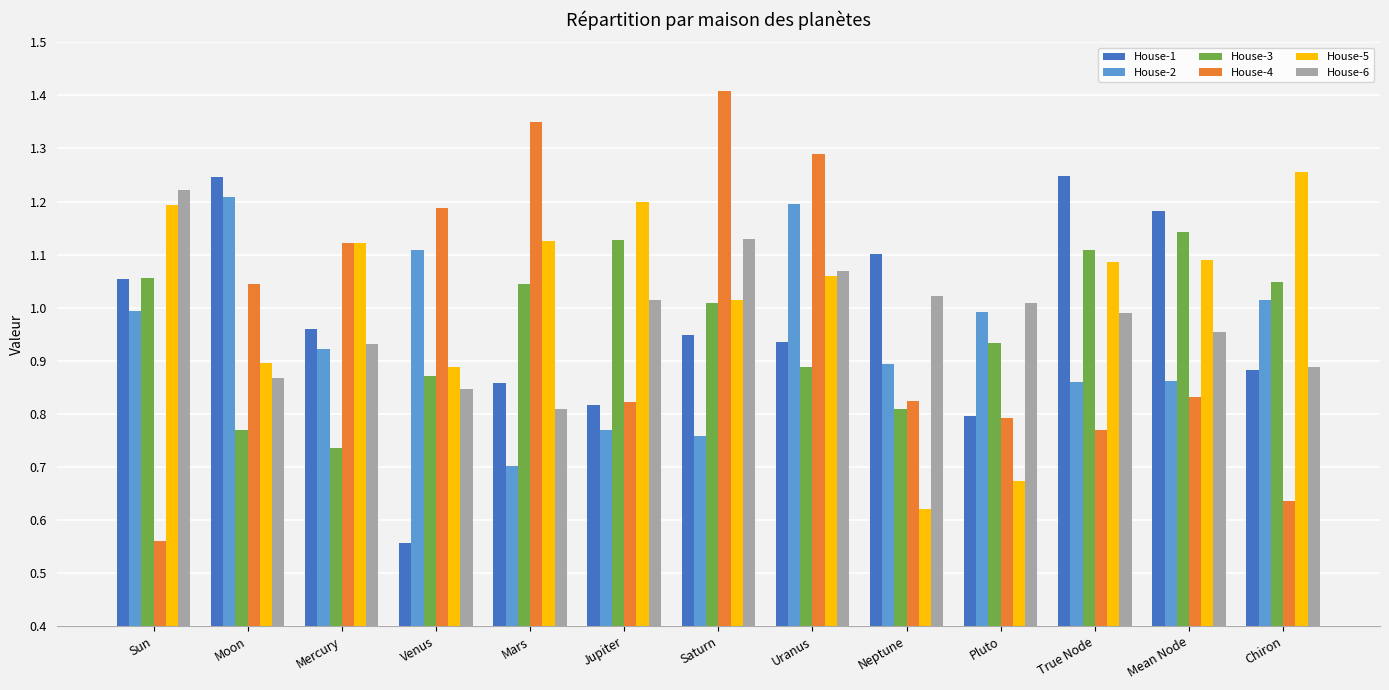

At which label is House-4 closest to 0?

Sun